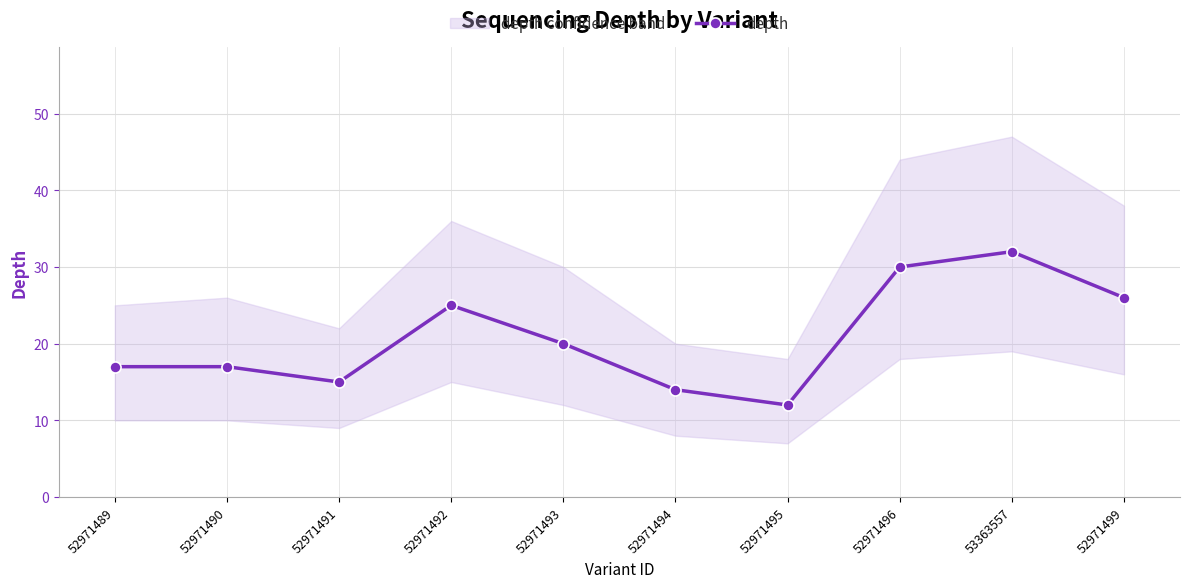

The chart shows a value of 32 at 53363557. True or false?

True